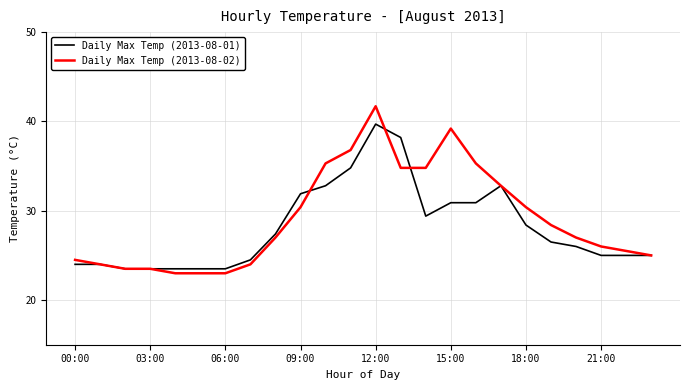

Which series has the largest range (max minus min)?

Daily Max Temp (2013-08-02)